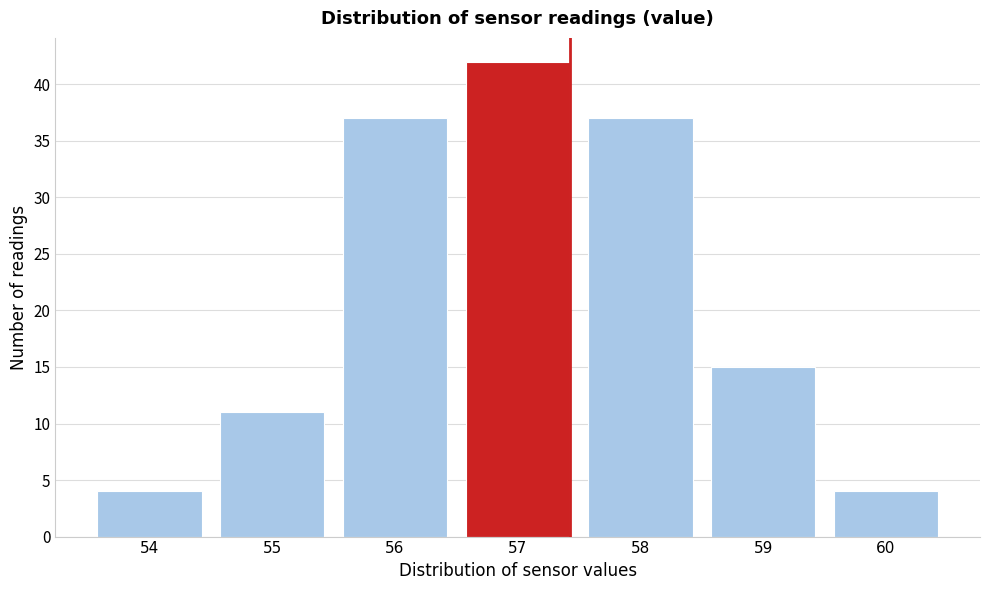

Reading left to right, transcribe all the data shown in this chart.

4	11	37	42	37	15	4